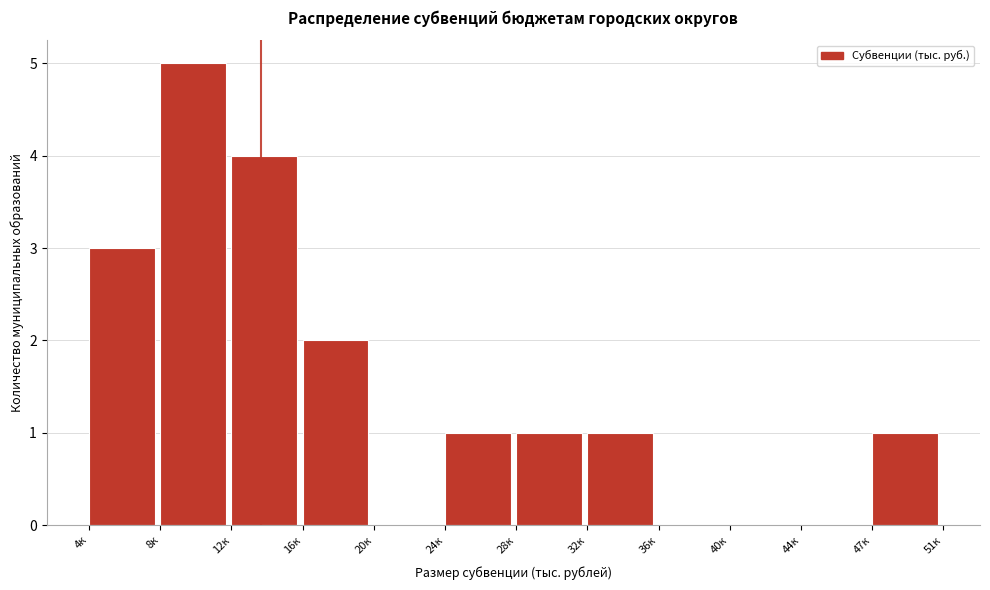

Reading left to right, what are all the values shown in this chart?

4к=3	8к=5	12к=4	16к=2	20к=0	24к=1	28к=1	32к=1	36к=0	40к=0	44к=0	47к=1